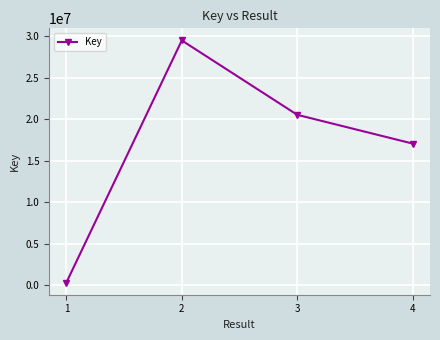

Between 2 and 1, which is larger?

2